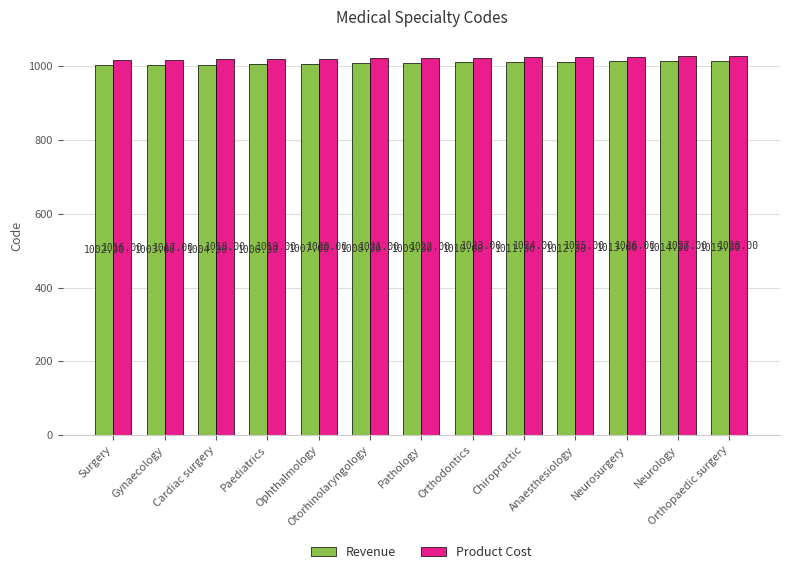

Which series changed the most between Cardiac surgery and Otorhinolaryngology?

Revenue